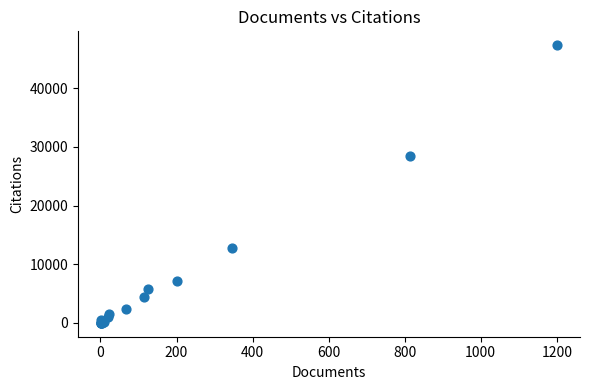

What Y value in the scatter plot is closest to 23672?

28460